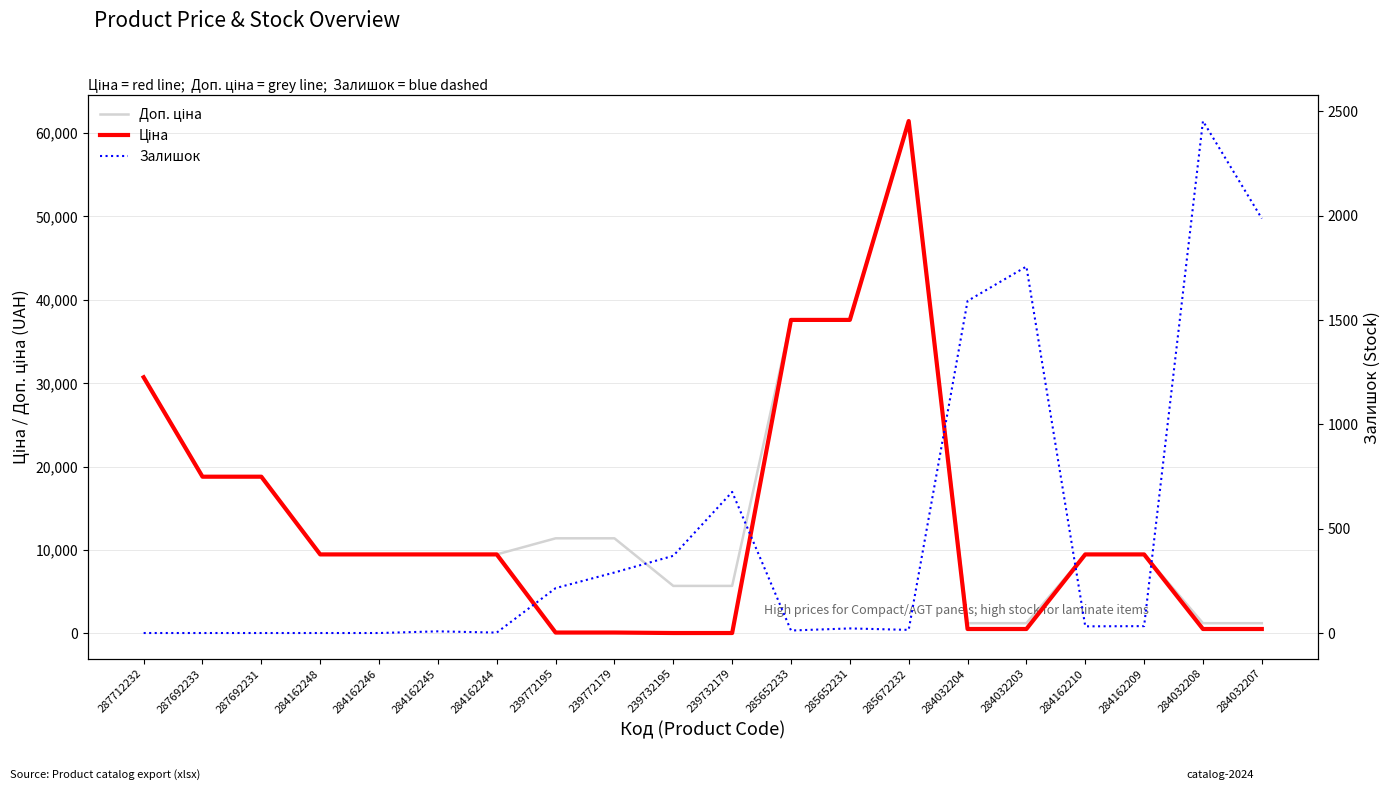

True or false: Ціна and Доп. ціна cross at least once.

False